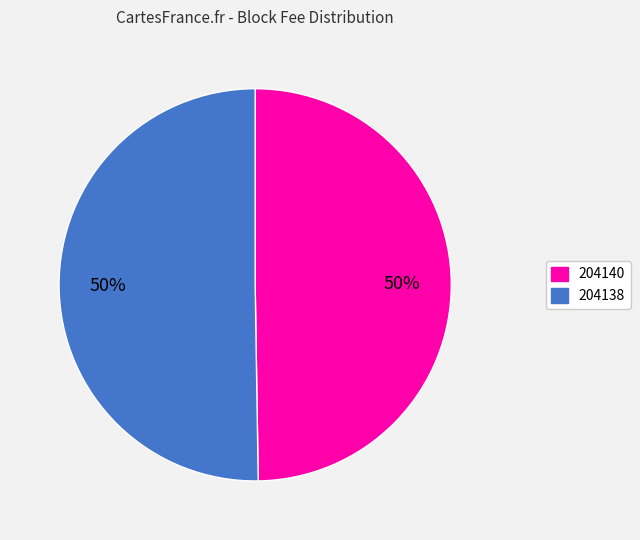

To the nearest percent, what portion does 204138 represent?

50%